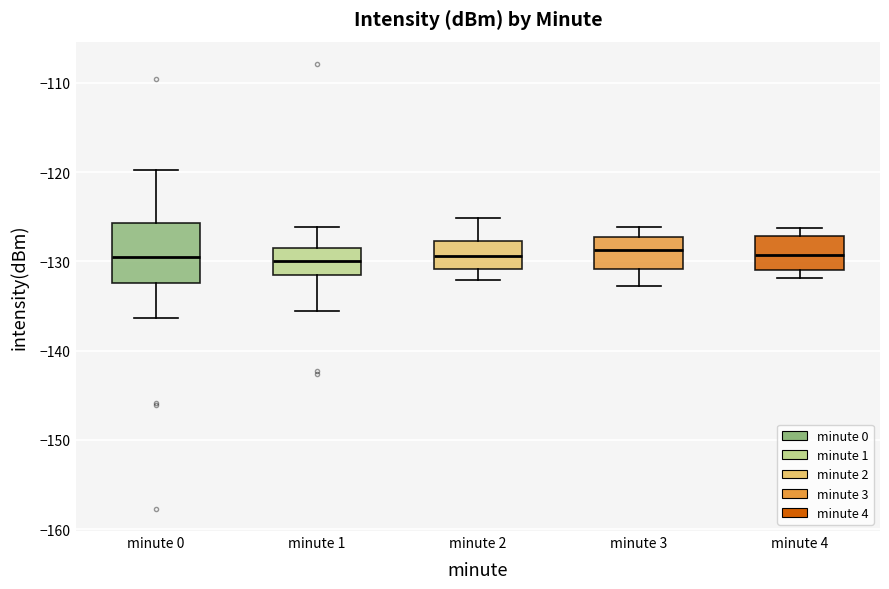

Comparing the boxes themselves (not the whiskers), which one is the tallest?

minute 0